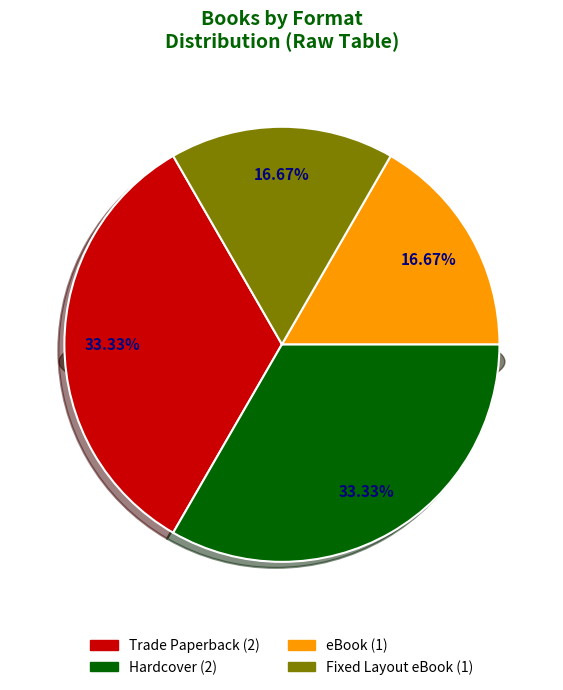

Combined, do Emily's Cupcake Magic! (Trade Paperback) and Katie, Batter Up! (Trade Paperback) account for over 50%?

No